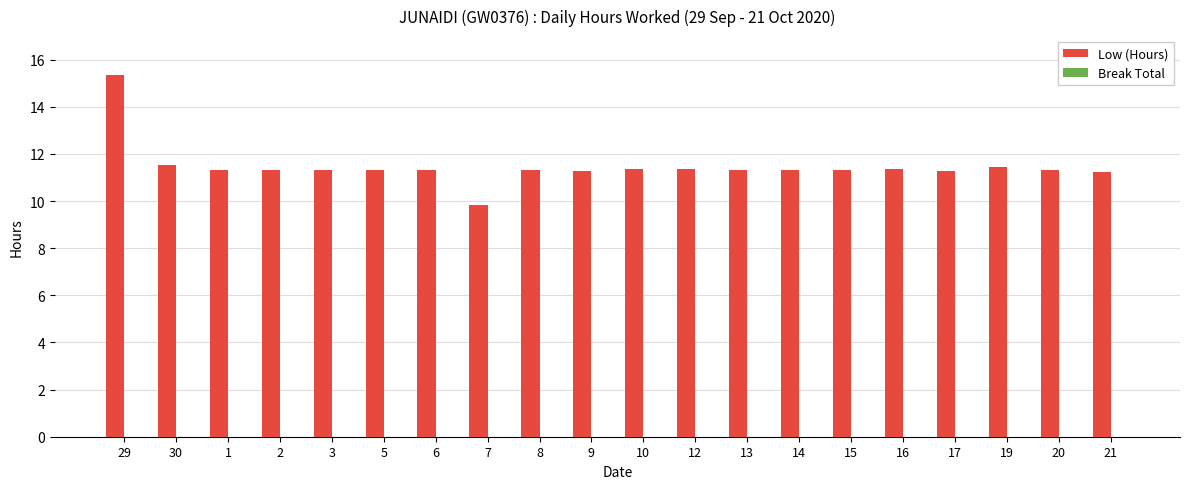

What is the change in value from 30 to 7?

-1.7